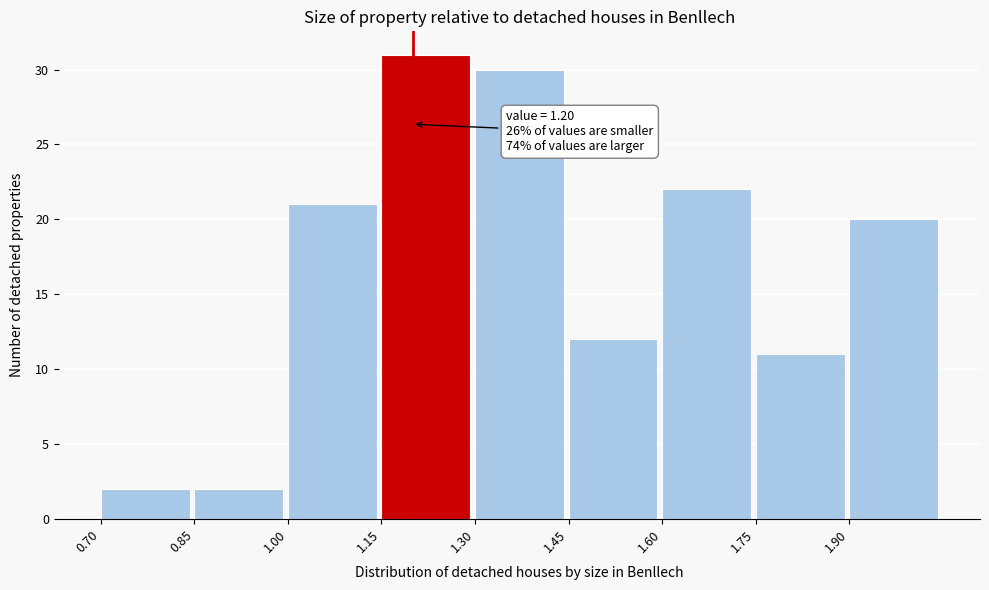

Which range on the x-axis has the tallest bar?

1.15 to 1.30